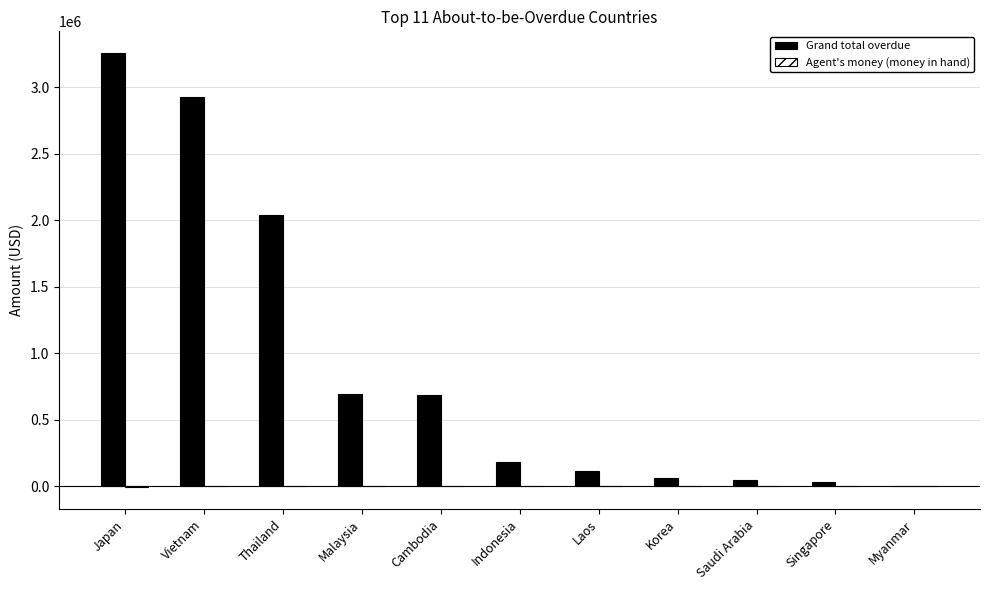

At which category does the chart reach its peak across all series?

Japan